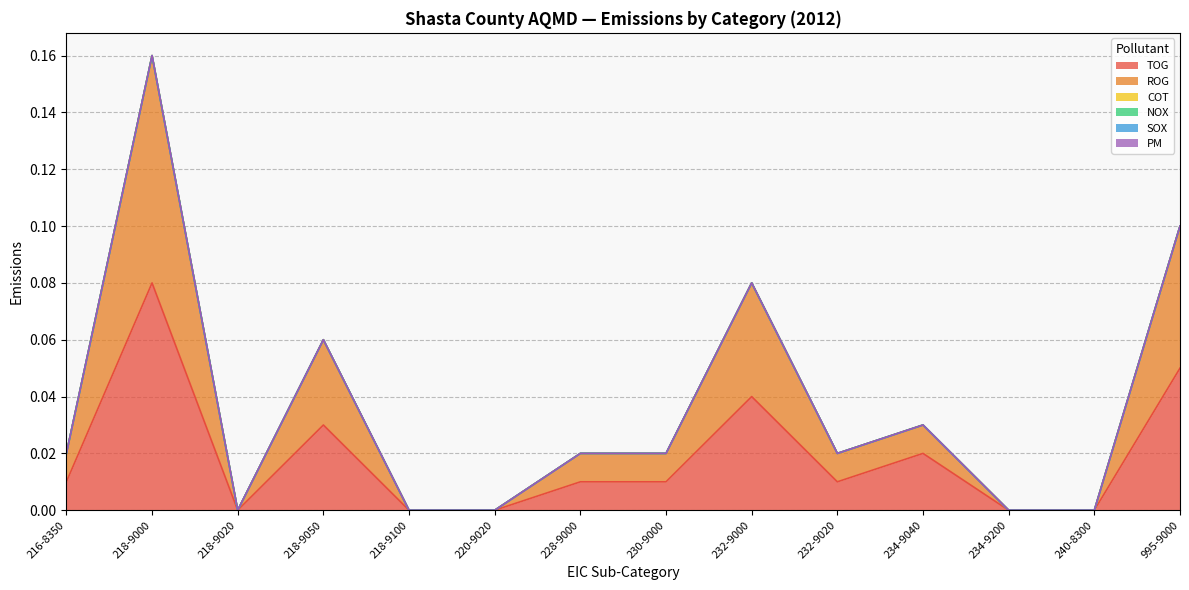

At which category is the sum across all series the highest?

218-9000